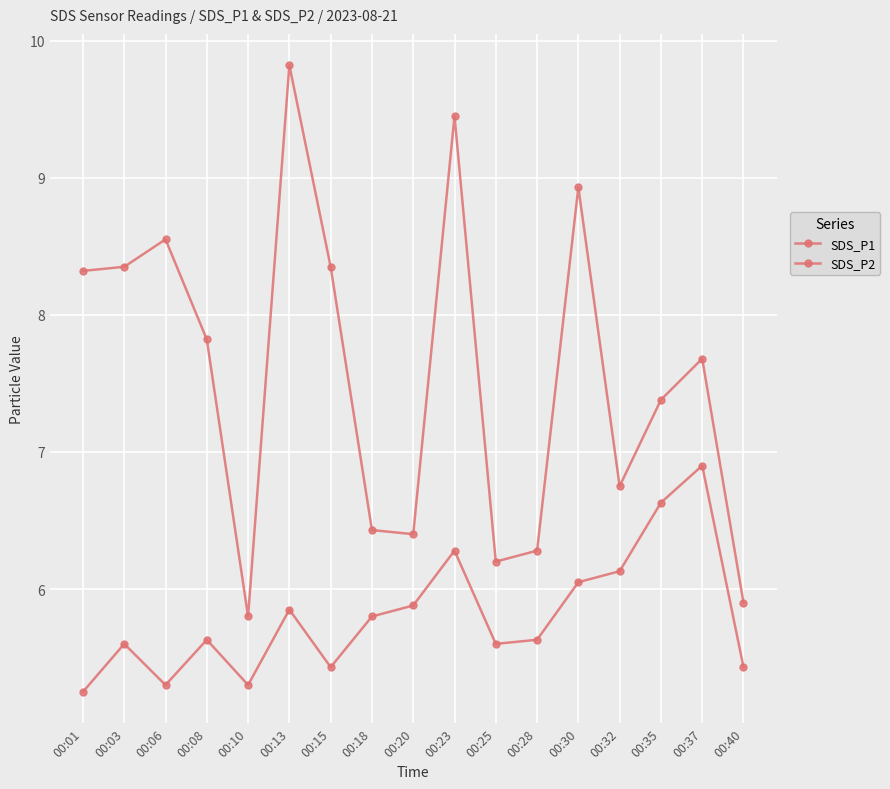

Is it true that SDS_P2 equals 6.0 at 00:30?

True